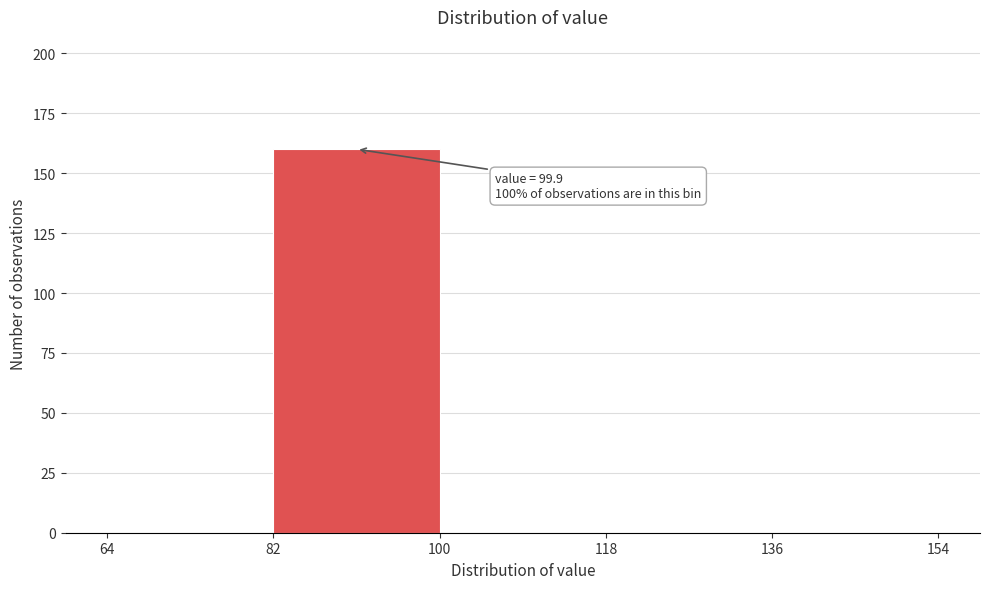

Which range on the x-axis has the tallest bar?

82 to 100